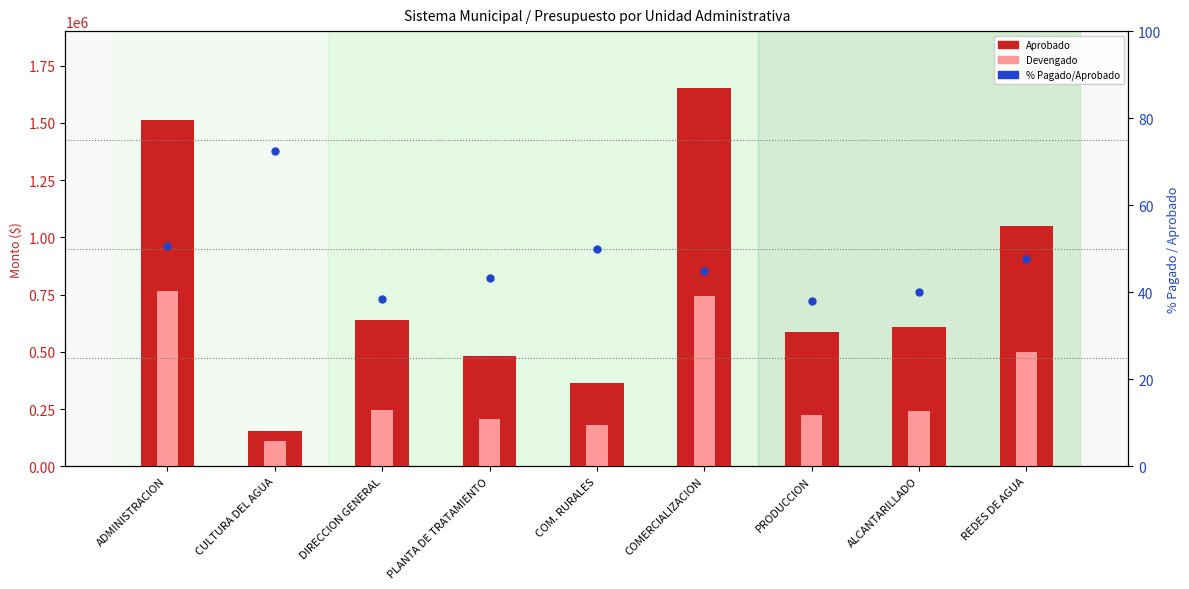

At how many categories does at least one series exceed 999867?

3